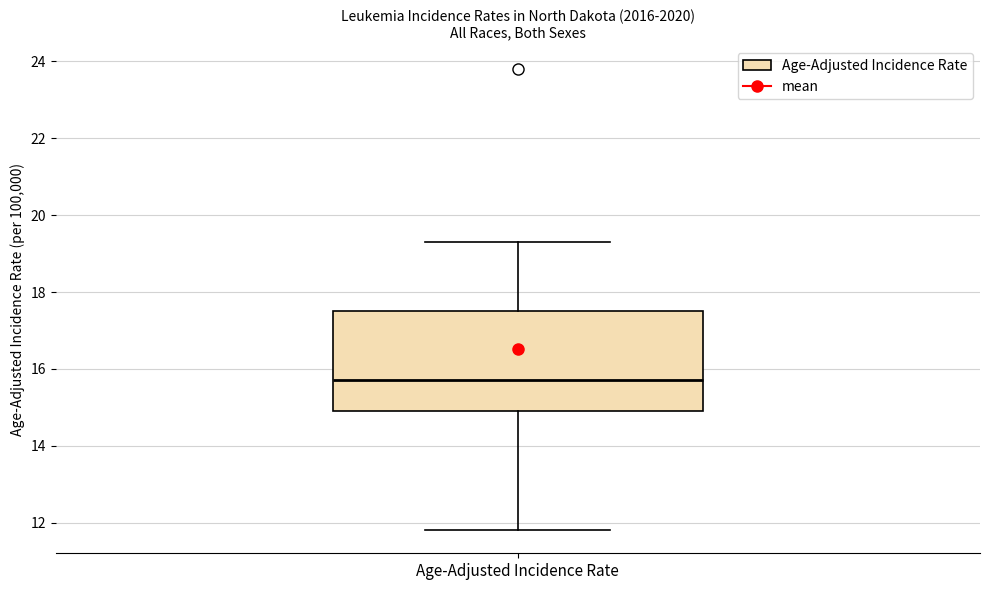

Read this box plot against the y-axis: the position of the median line, the range covered by the box, and the ends of both whiskers. The values are not printed on the chart, so give them approximately, as read against the axis.

median 15.8, box 15.0 to 17.6, whiskers 11.8 to 19.4